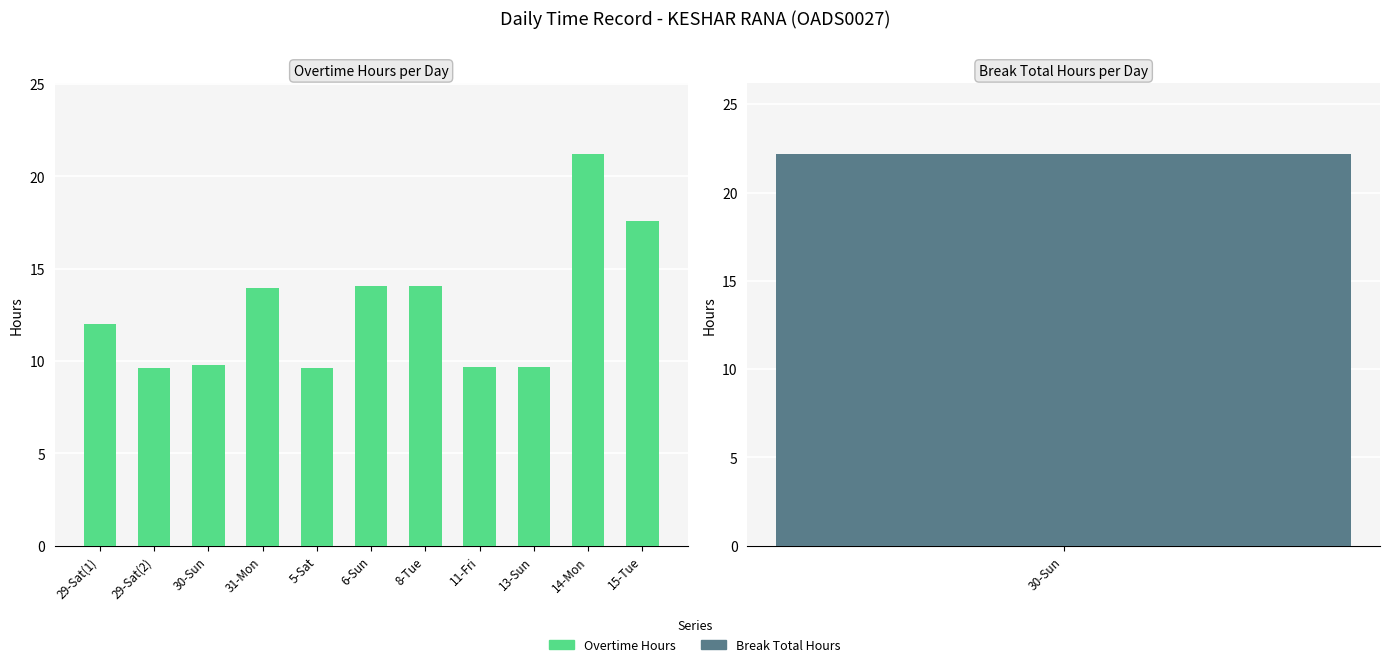

Where does the data first go above 12?

29-Sat(1)